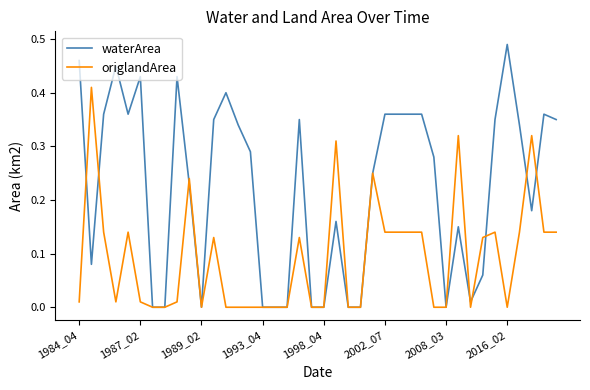

List the series in order of their peak value, highest first.

waterArea, origlandArea